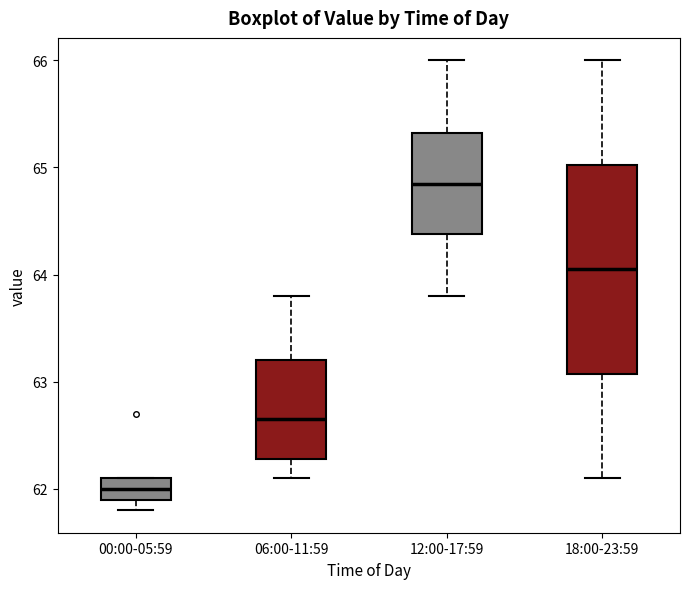

Comparing the boxes themselves (not the whiskers), which one is the tallest?

18:00-23:59